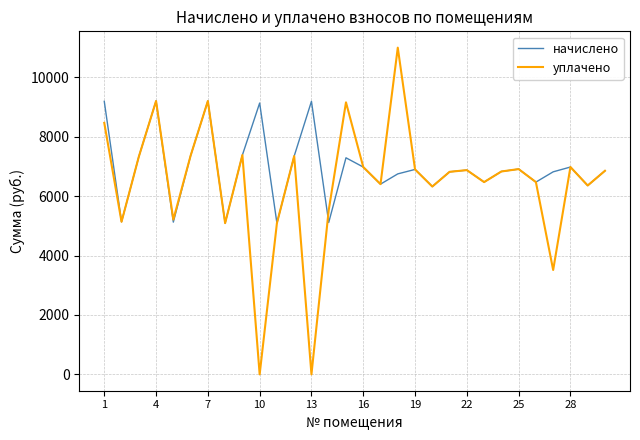

List the series in order of their overall mean, lowest first.

уплачено, начислено